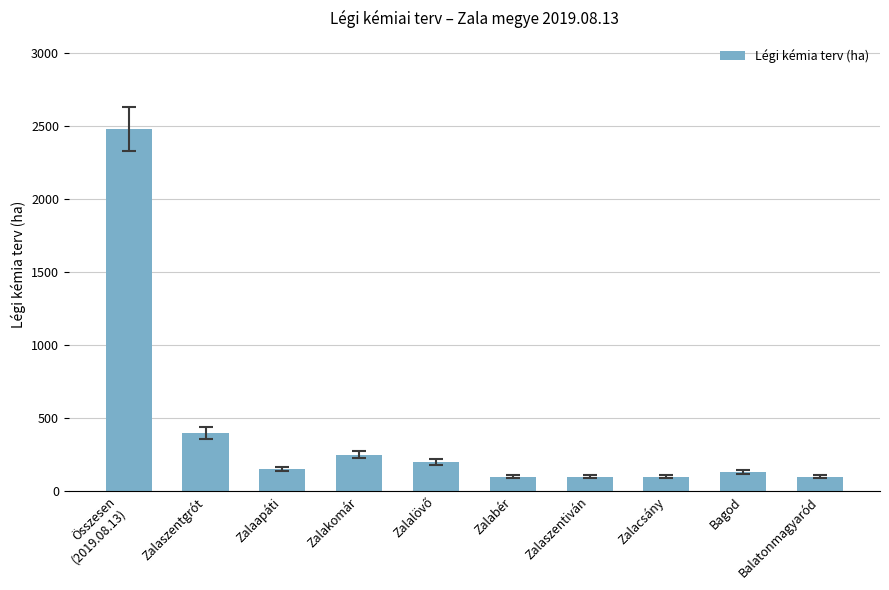

Between Zalaszentgrót and Zalabér, which is larger?

Zalaszentgrót